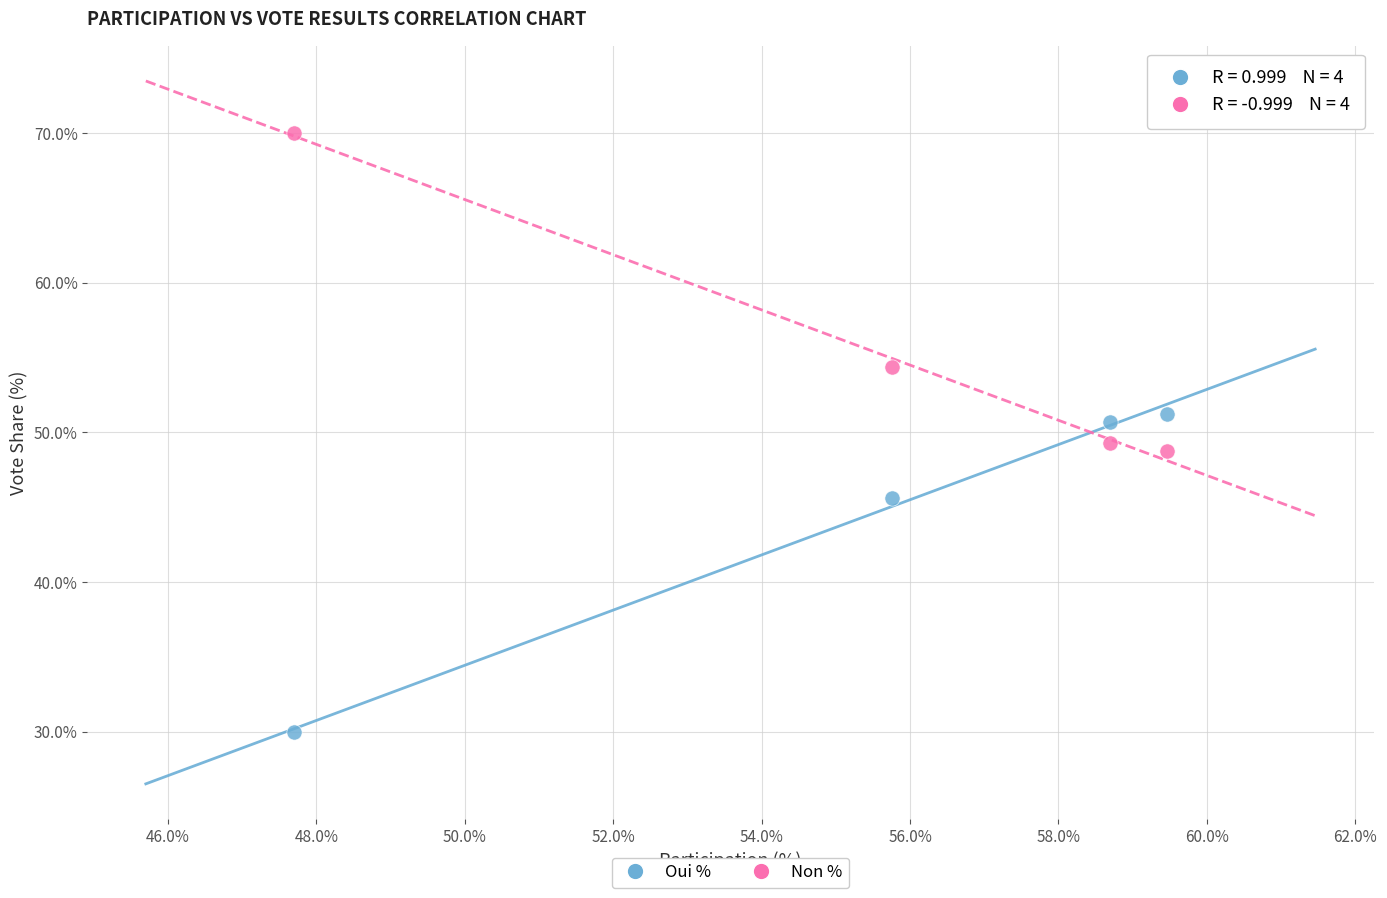

Which series reaches the maximum Y coordinate?

Non %